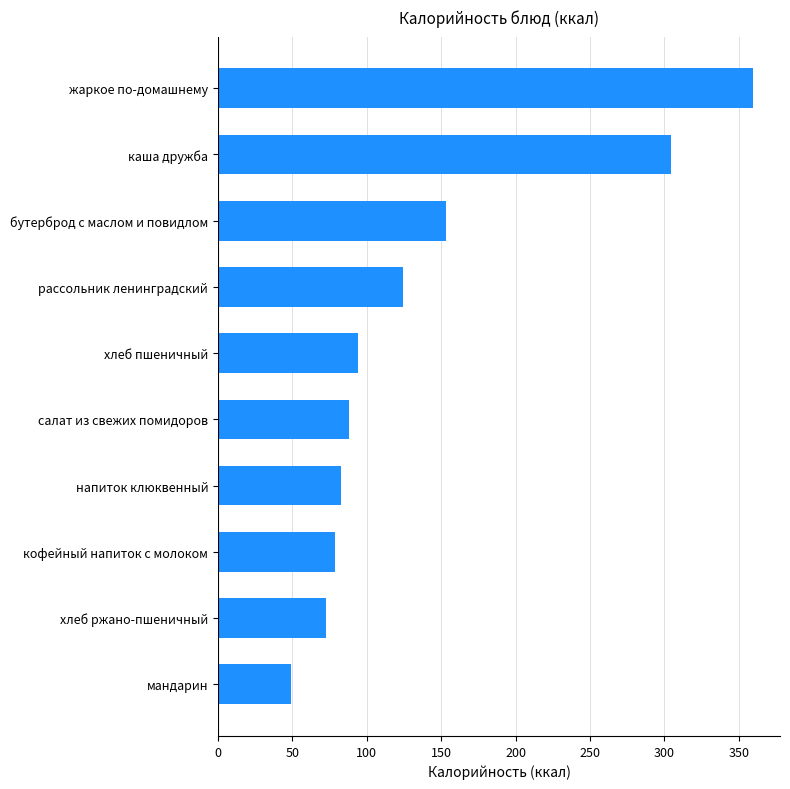

Approximately how many times larger is the value at салат из свежих помидоров compared to напиток клюквенный?

1.1